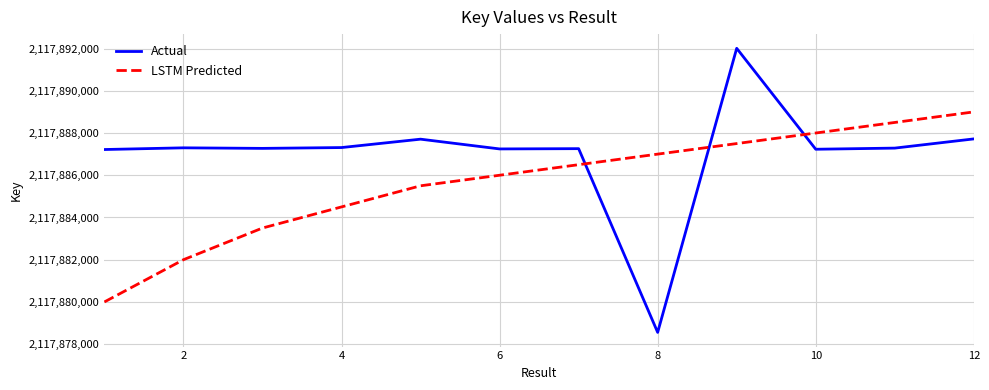

Which series has the largest range (max minus min)?

Actual